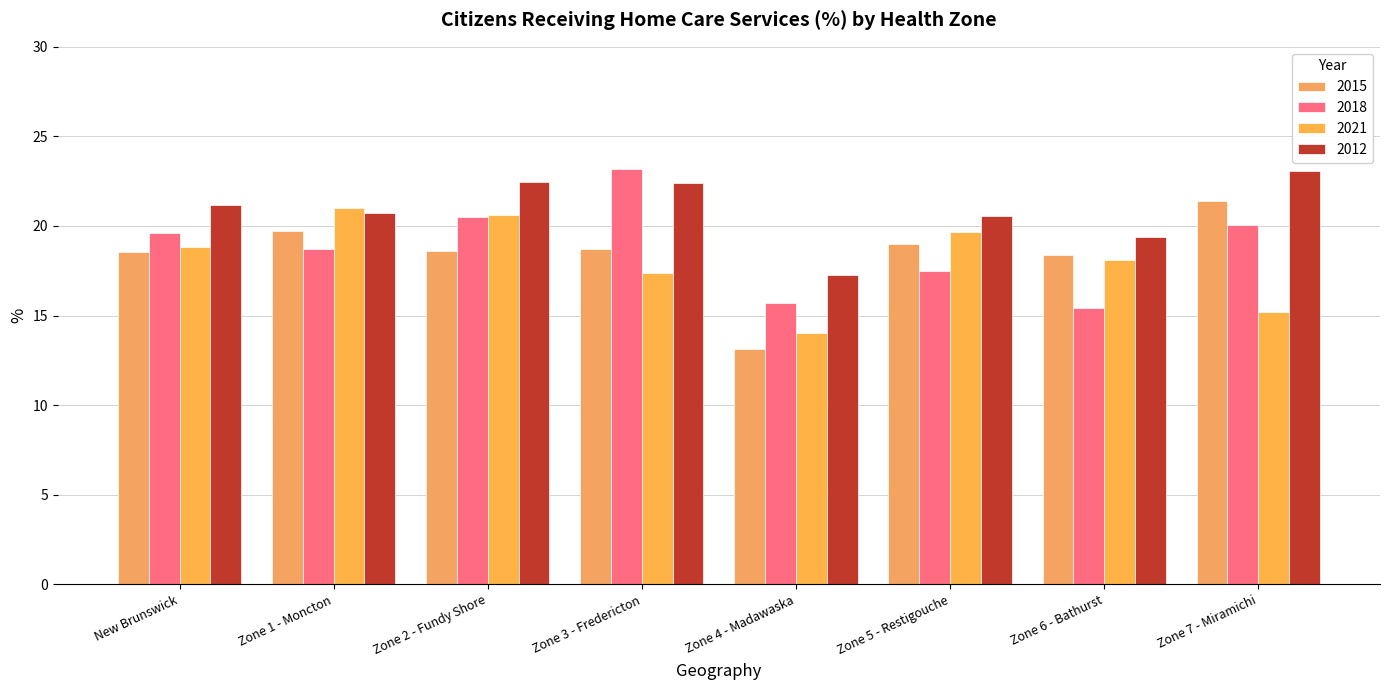

What are all the series names shown in the legend?

2015, 2018, 2021, 2012